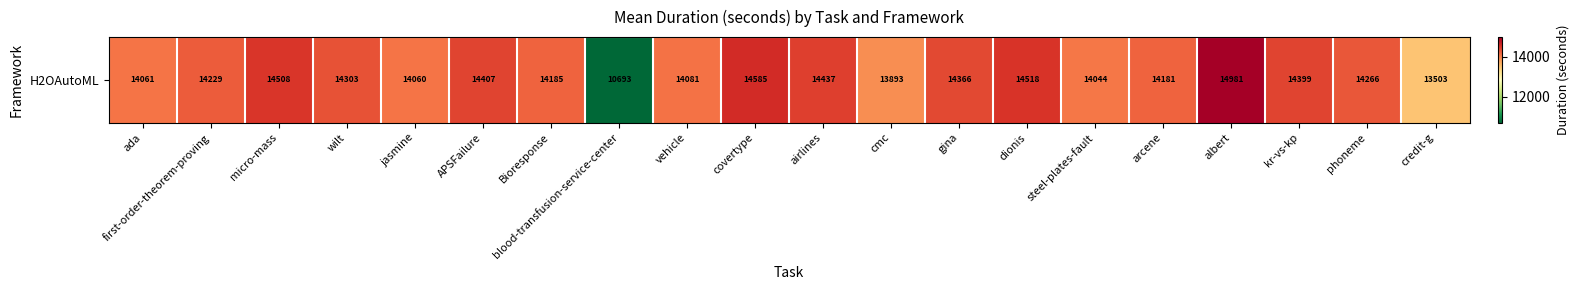

Reading right to left, list all the values displayed in this chart.

credit-g=13503.2	phoneme=14265.6	kr-vs-kp=14398.7	albert=14981.0	arcene=14181.4	steel-plates-fault=14044.0	dionis=14517.5	gina=14366.4	cmc=13893.4	airlines=14437.3	covertype=14585.2	vehicle=14081.0	blood-transfusion-service-center=10693.2	Bioresponse=14185.0	APSFailure=14407.0	jasmine=14059.8	wilt=14303.0	micro-mass=14507.9	first-order-theorem-proving=14229.0	ada=14061.0